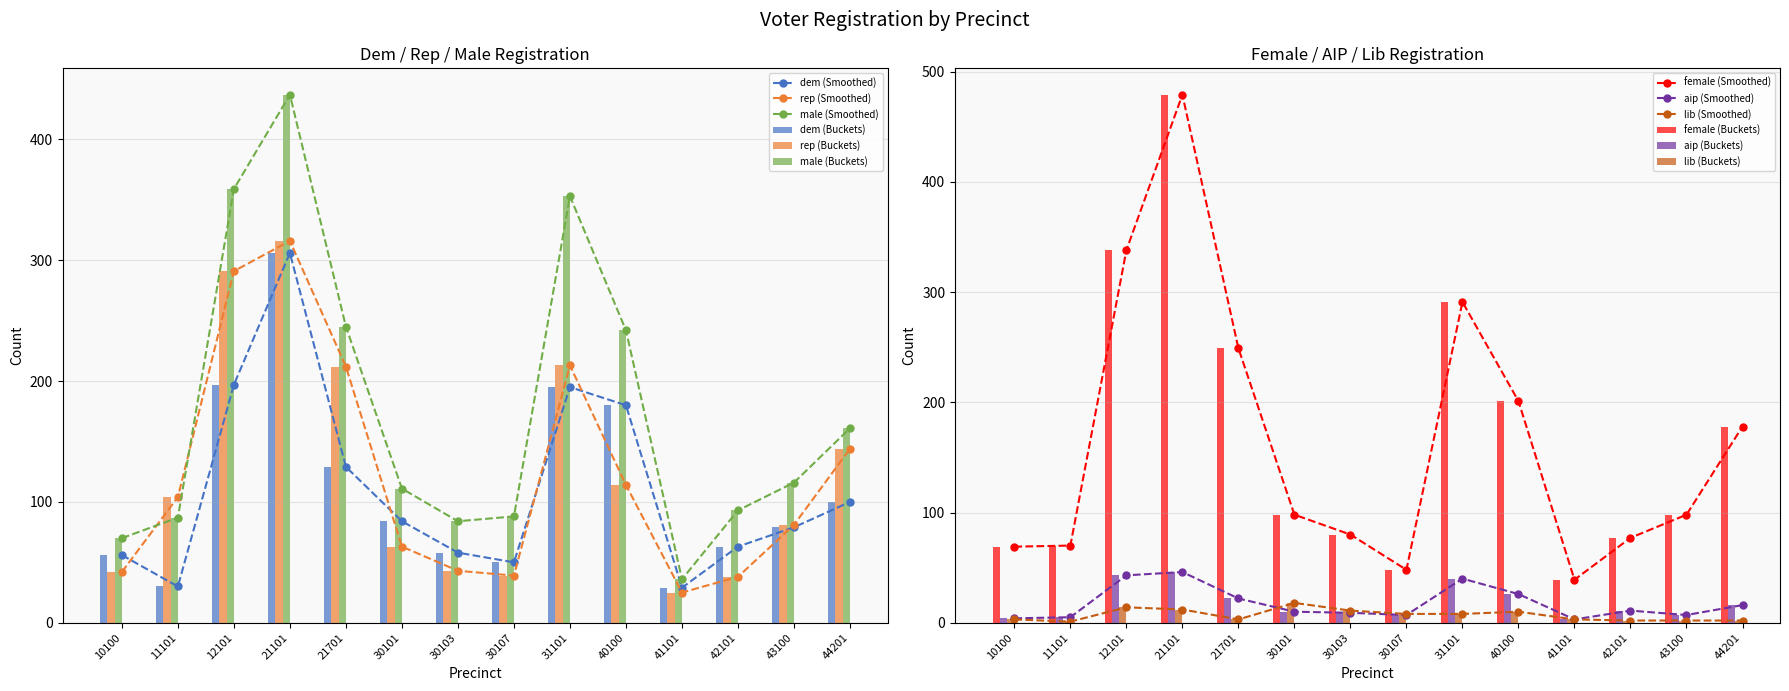

Which category has the lowest value in the lib series?

11101